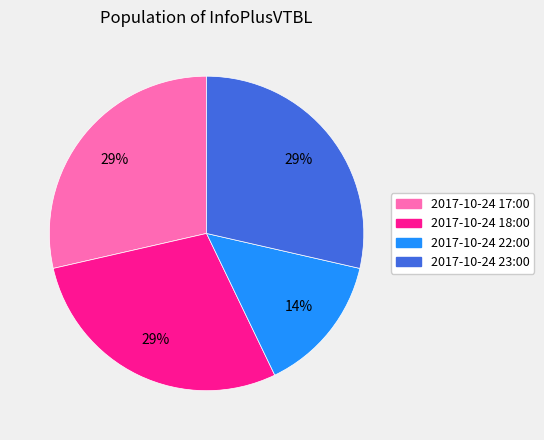

Count the number of slices in the pie.

4